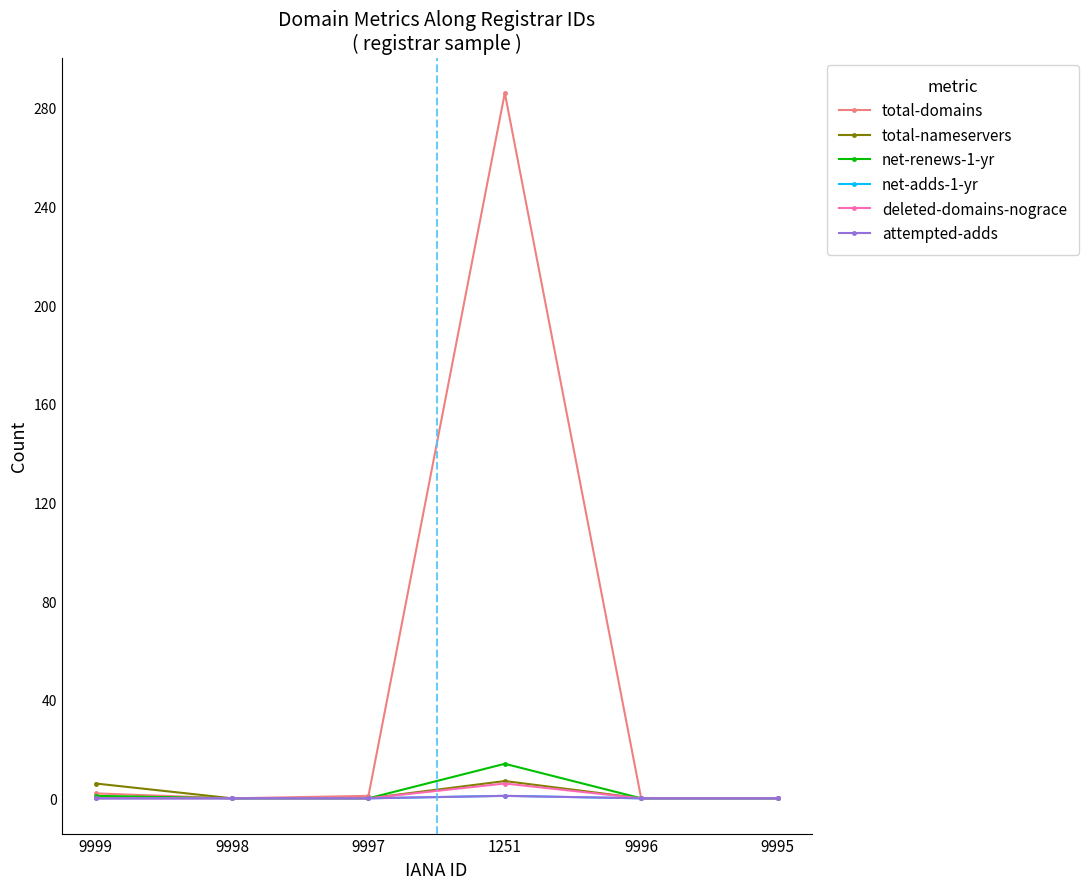

How many interior local peaks does the net-adds-1-yr series have?

1